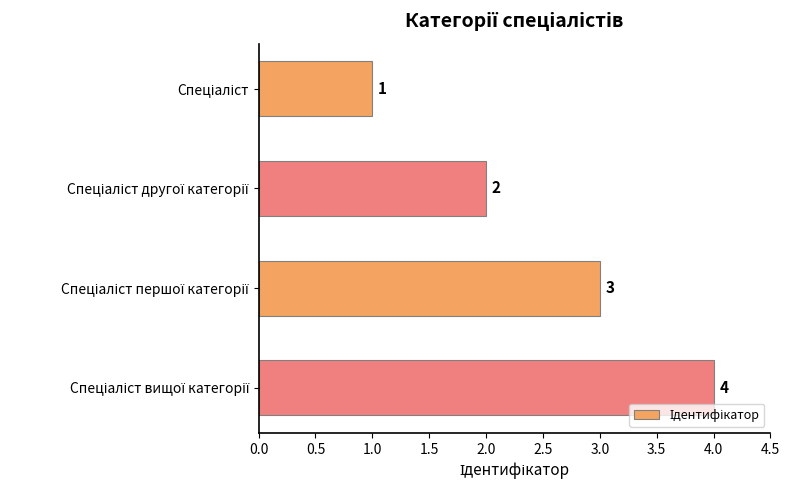

Count the values in the range 2 to 4.

3